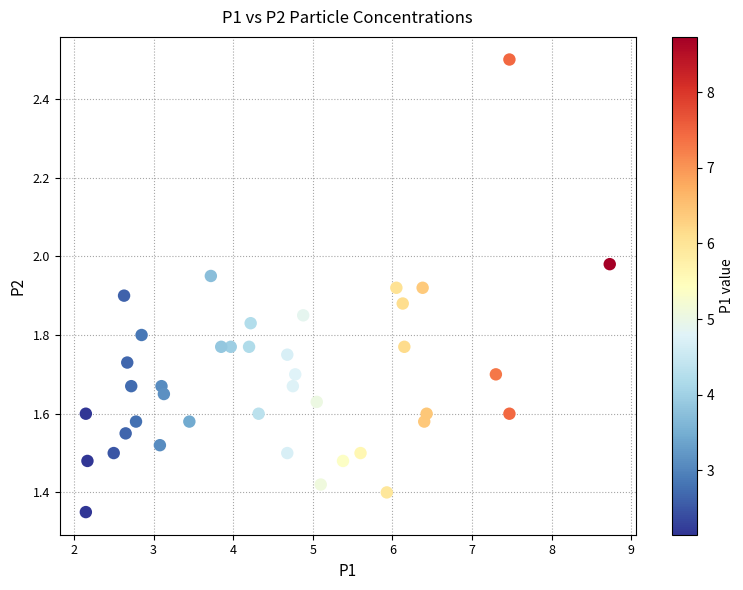

What is the range of X values (max minus min)?

6.6